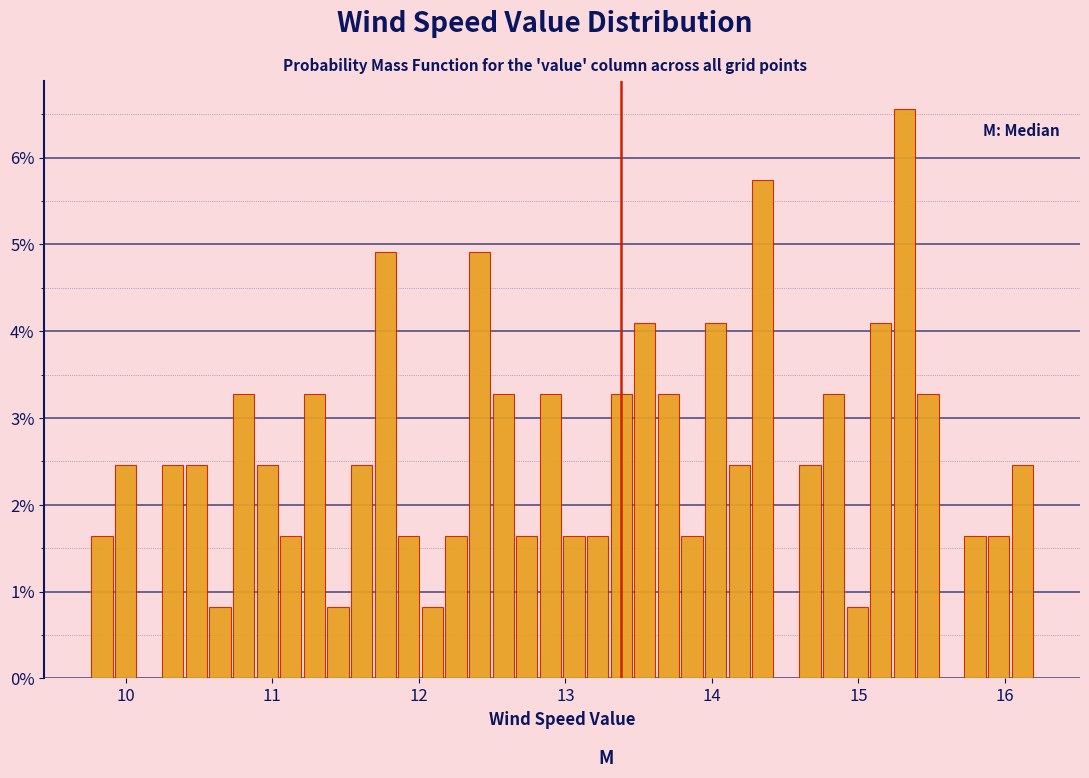

Around what value on the x-axis is the tallest bar? Give the approximate position of its centre, as read against the axis.

15.3